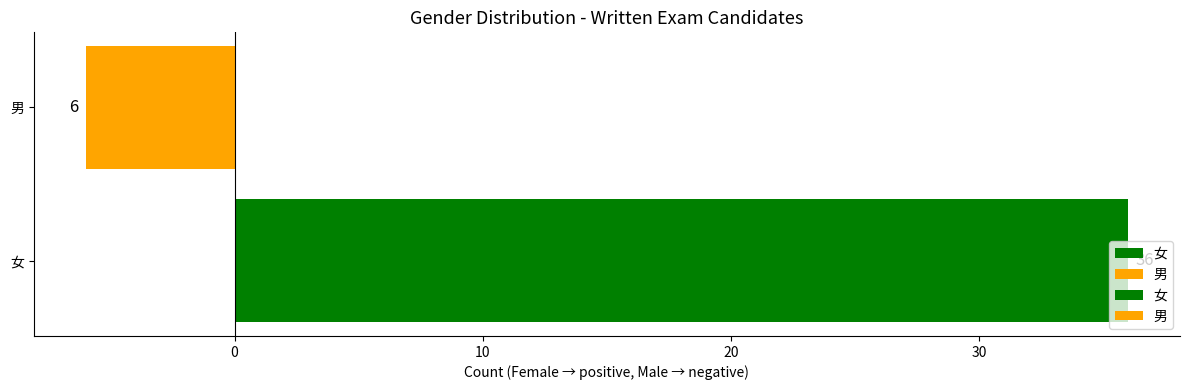

What position from the left is 女?

1